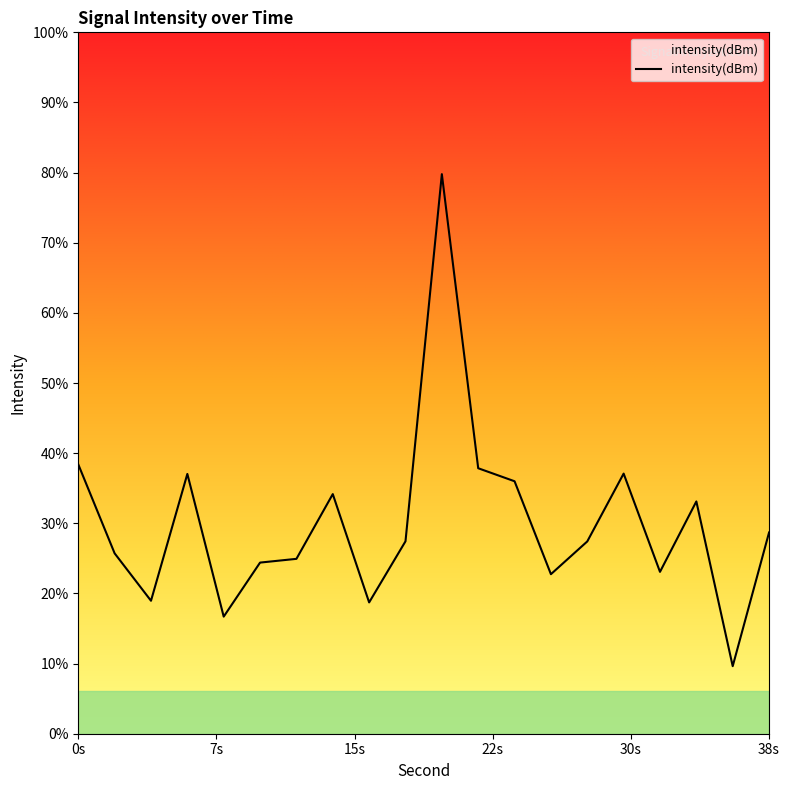

Where is the first local minimum?

4